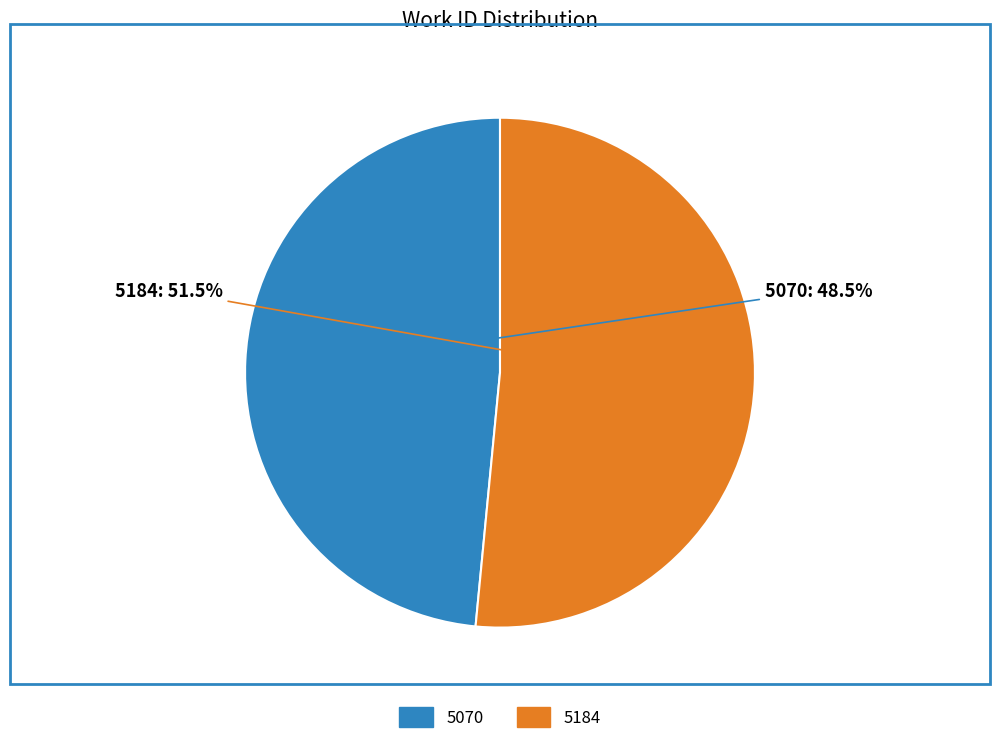

What is the total percentage of 5070 and 5184?

100.0%